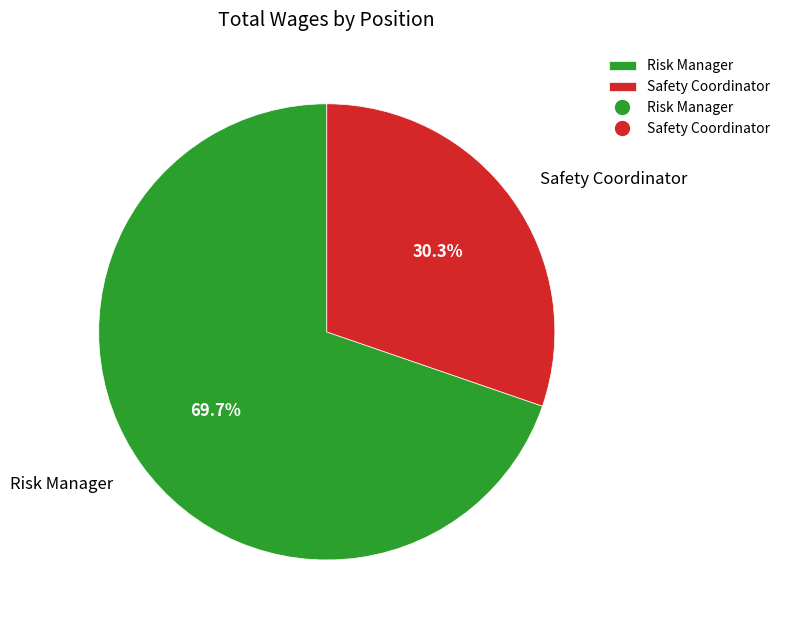

What percentage is the Safety Coordinator slice, to the nearest percent?

30%